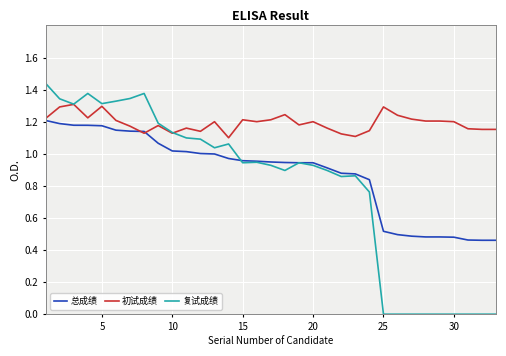

Which series has the largest range (max minus min)?

复试成绩